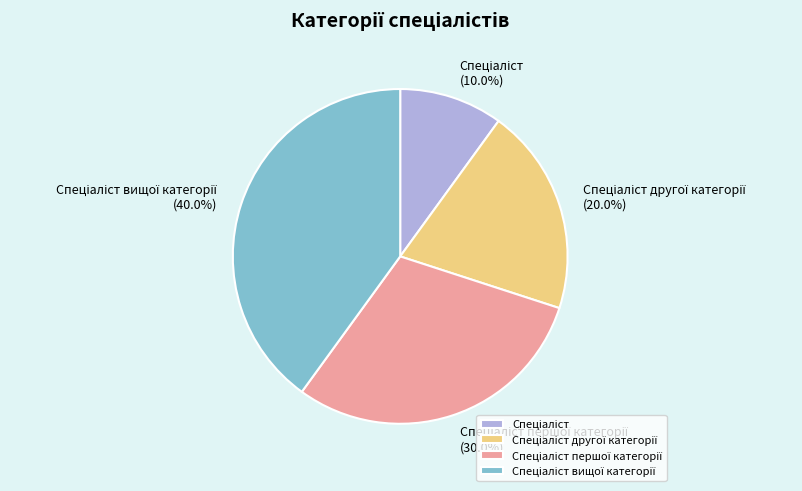

Is there any slice that represents more than half of the pie?

No